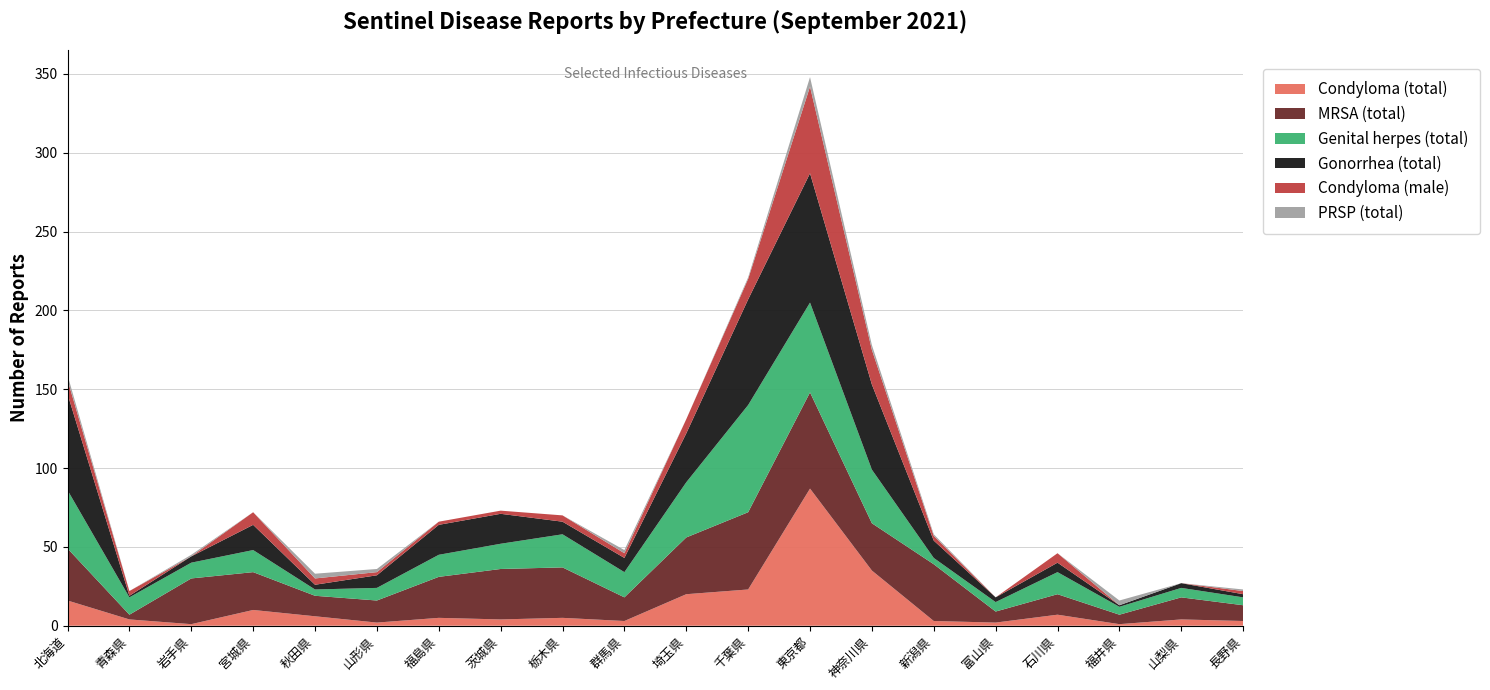

Reading left to right, what are all the values shown in this chart?

Condyloma (total): 16	4	1	10	6	2	5	4	5	3	20	23	87	35	3	2	7	1	4	3
MRSA (total): 33	3	29	24	13	14	26	32	32	15	36	49	61	30	36	7	13	6	14	10
Genital herpes (total): 37	11	10	14	4	8	14	16	21	16	35	68	57	34	4	6	14	5	6	5
Gonorrhea (total): 61	1	4	16	3	8	19	19	8	9	31	67	82	54	11	3	6	1	3	2
Condyloma (male): 9	3	0	8	4	2	2	2	4	3	9	13	55	22	3	0	6	0	0	2
PRSP (total): 3	0	1	0	3	2	0	0	0	2	0	1	6	3	1	0	0	3	0	1